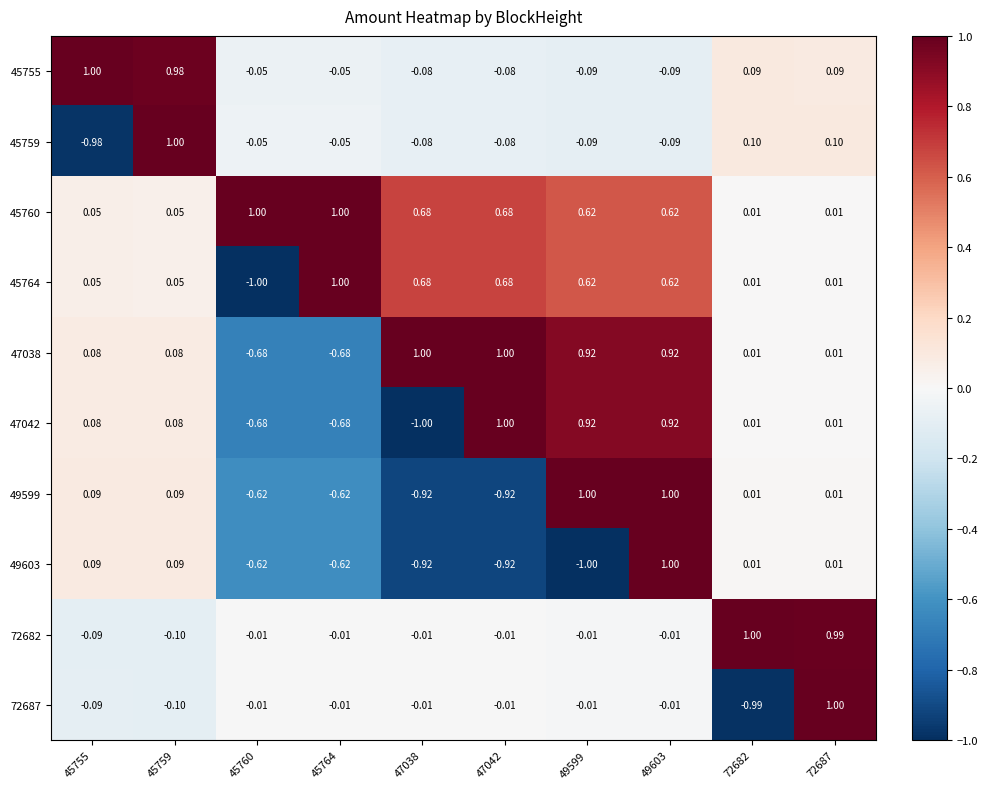

Is the value of 47042 at 45755 greater than the value of 49599 at 49599?

No